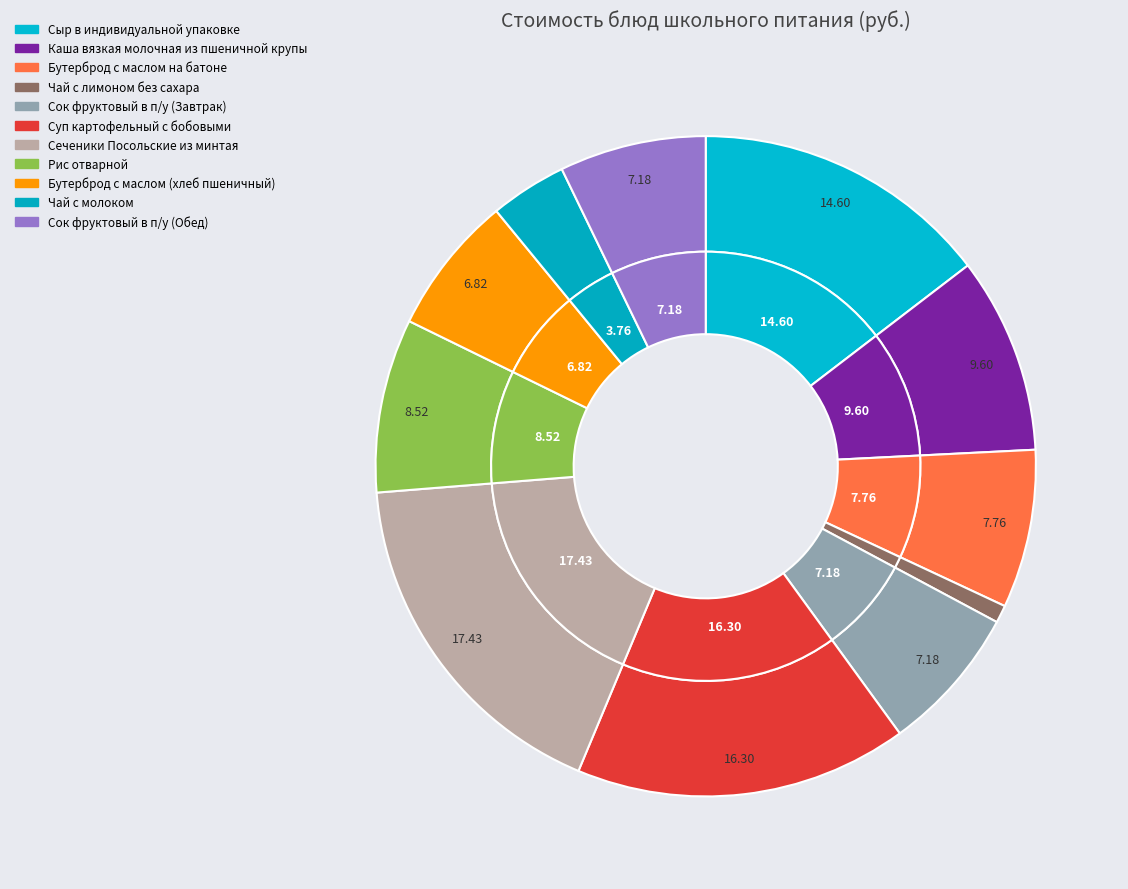

The Рис отварной slice represents 14% of the pie. True or false?

False